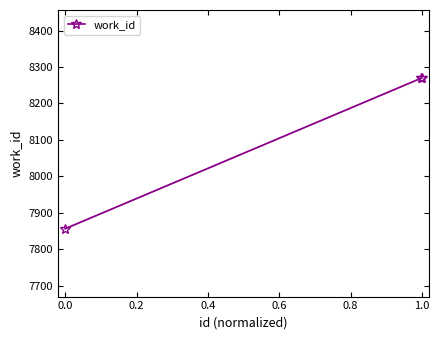

Does the chart have visible grid lines?

No